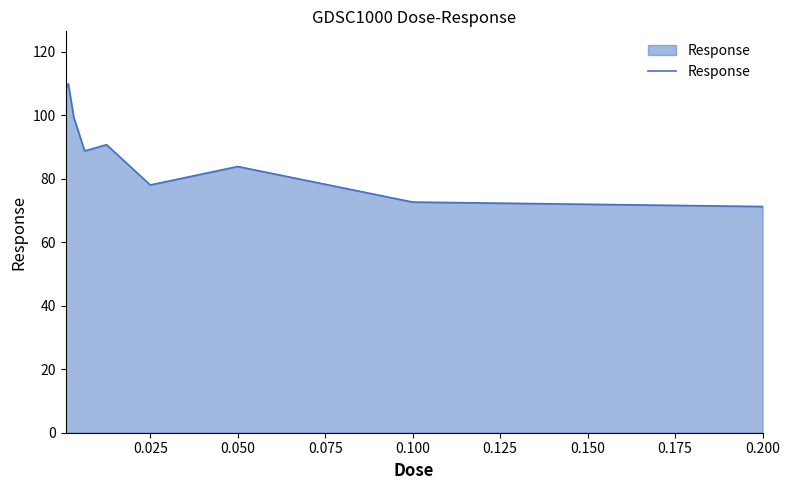

How many lines are shown in the chart?

1